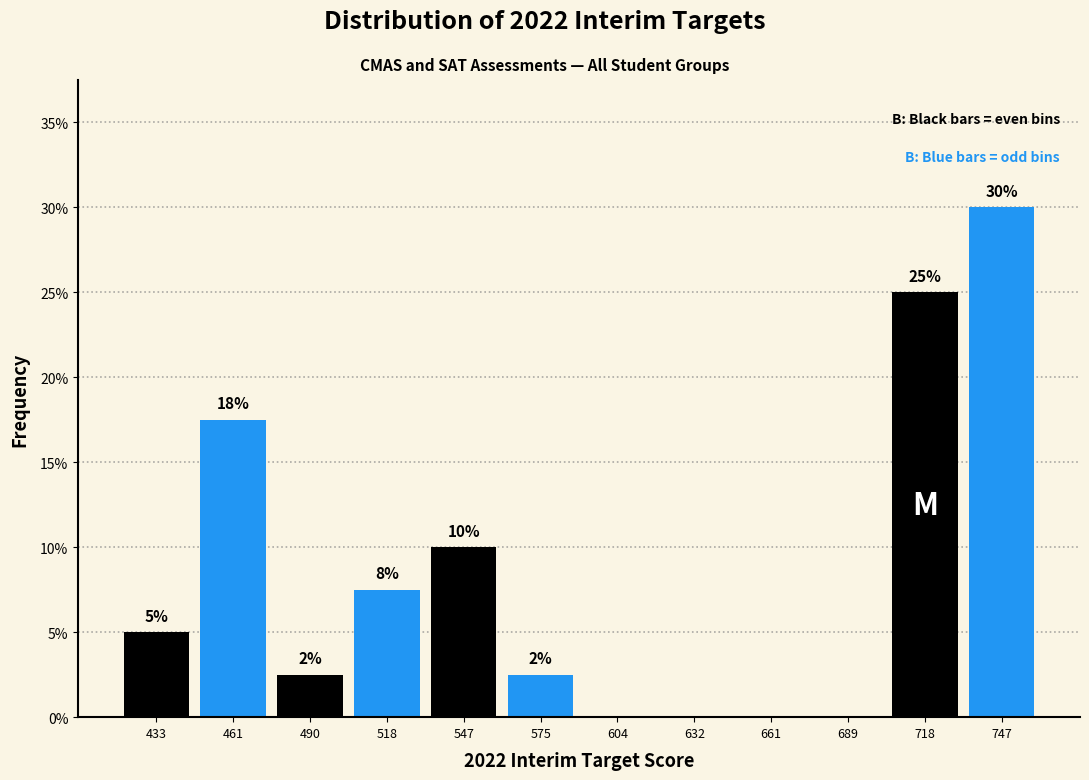

Over which range of the x-axis is the bar tallest?

730 to 760